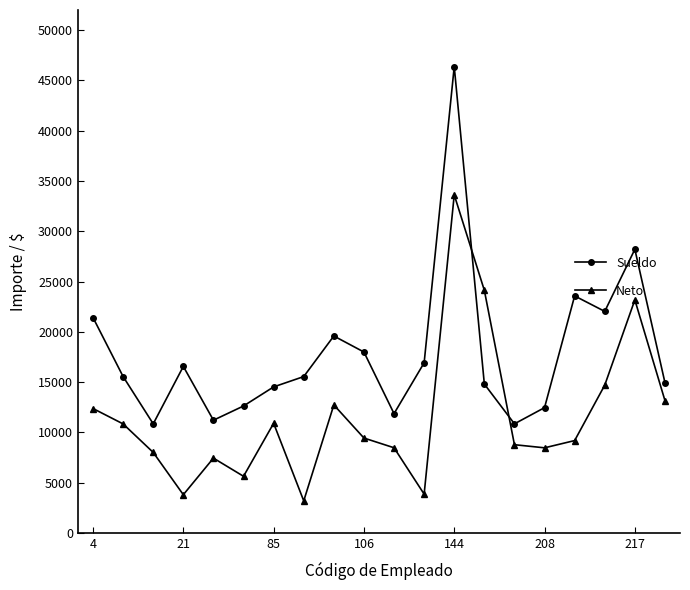

True or false: Sueldo has more than 1 interior local peaks.

True